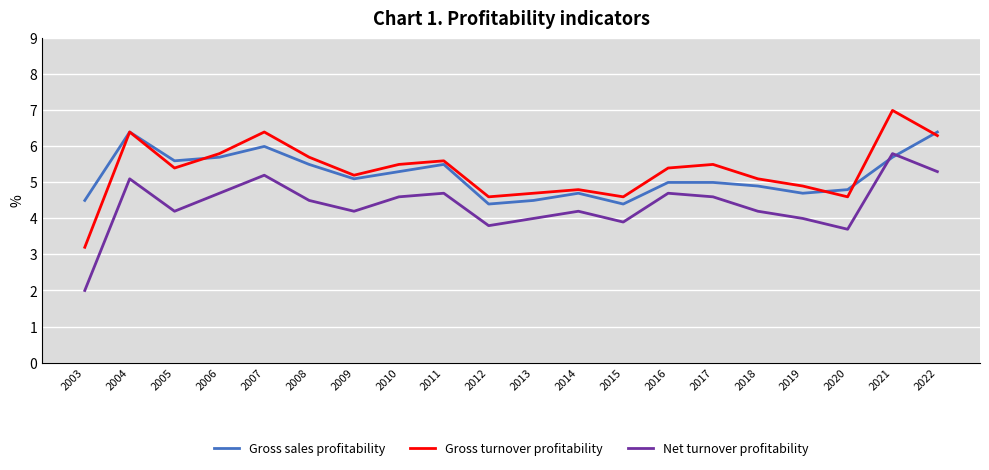

What is the sum of all Gross sales profitability values?

104.1